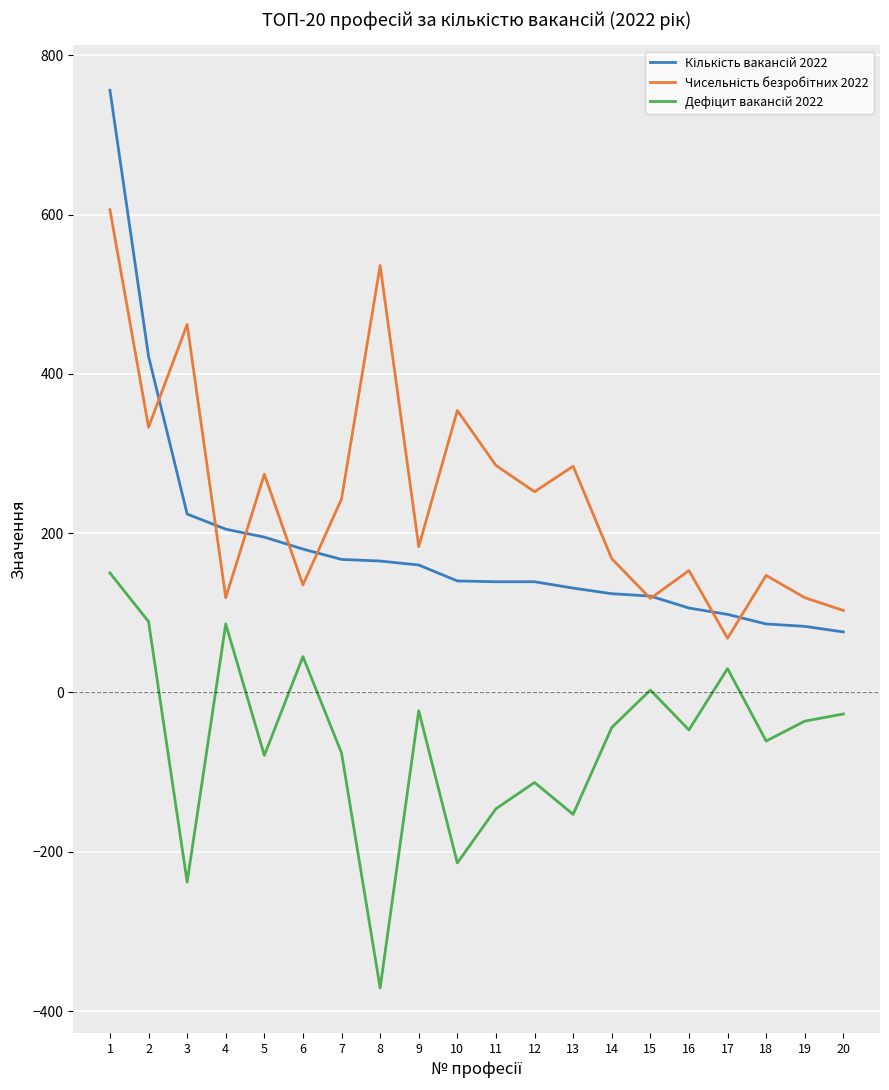

What is the total value across all series at 16?

212